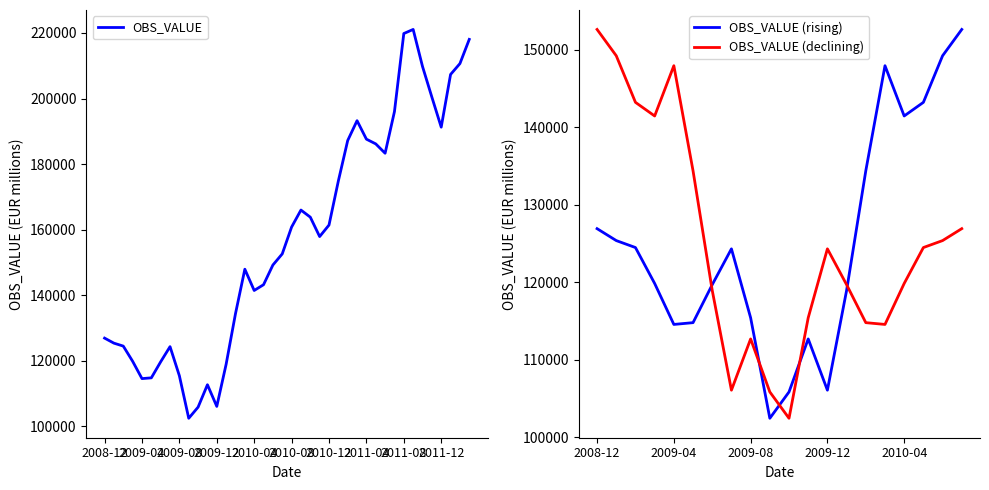

Is it true that the value at 2010-12 is 61941.9?

False